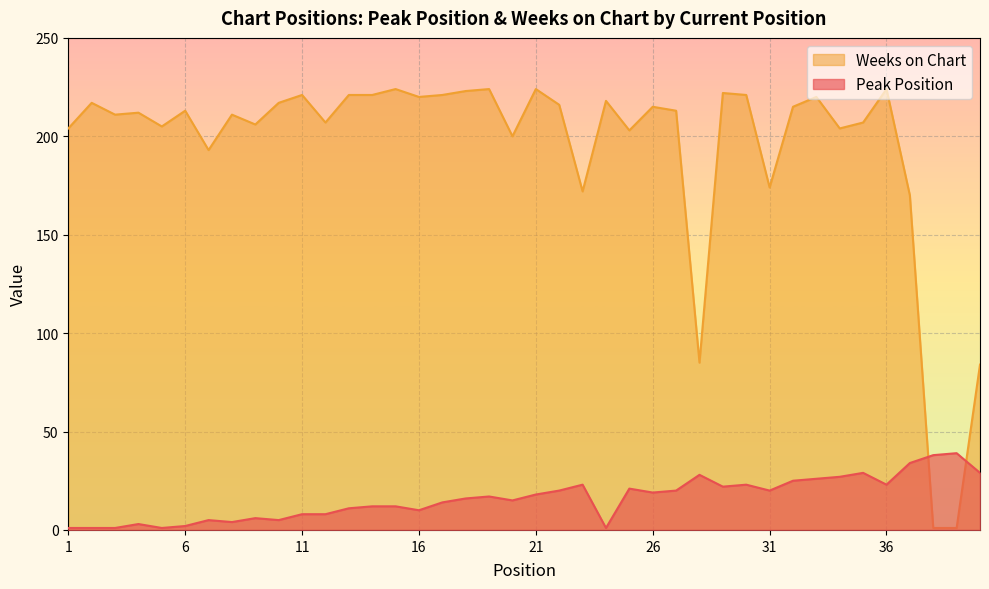

Which category has the highest value across all series?

15